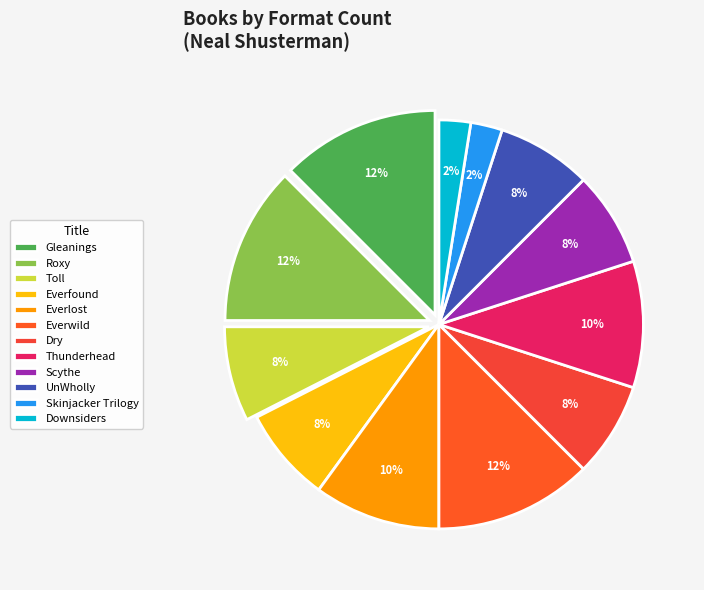

What portion of the pie excludes Everlost?

90.0%